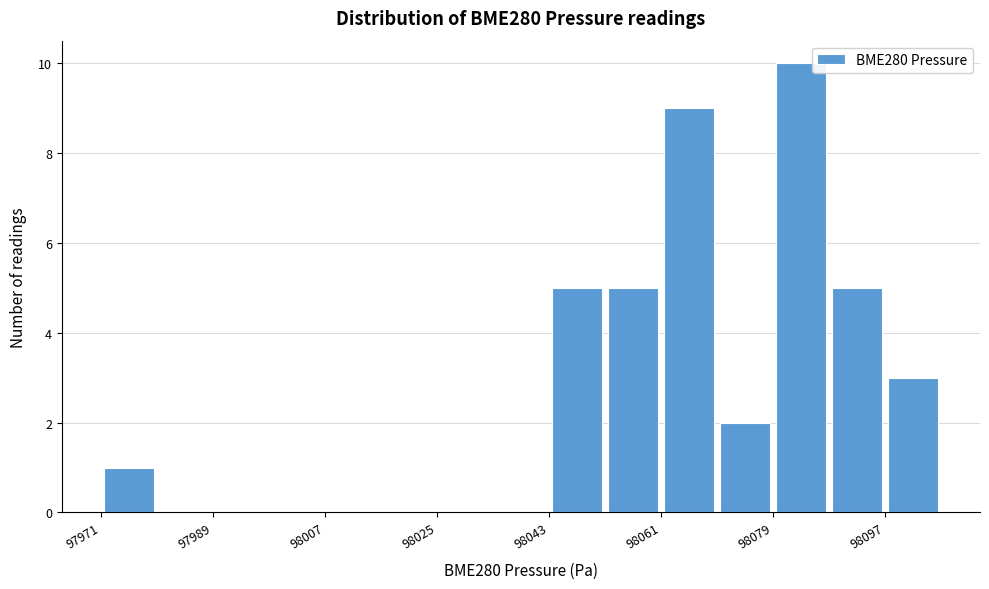

Reading left to right, list every bar in this chart as the range it spans on the x-axis followed by its height. Neither the bar edges nor the heights are printed on the chart, so give them approximately, as read against the axes.

97970 to 97980: 1
97980 to 97988: 0
97988 to 97998: 0
97998 to 98006: 0
98006 to 98016: 0
98016 to 98024: 0
98024 to 98034: 0
98034 to 98042: 0
98042 to 98052: 5
98052 to 98062: 5
98062 to 98070: 9
98070 to 98080: 2
98080 to 98088: 10
98088 to 98098: 5
98098 to 98106: 3